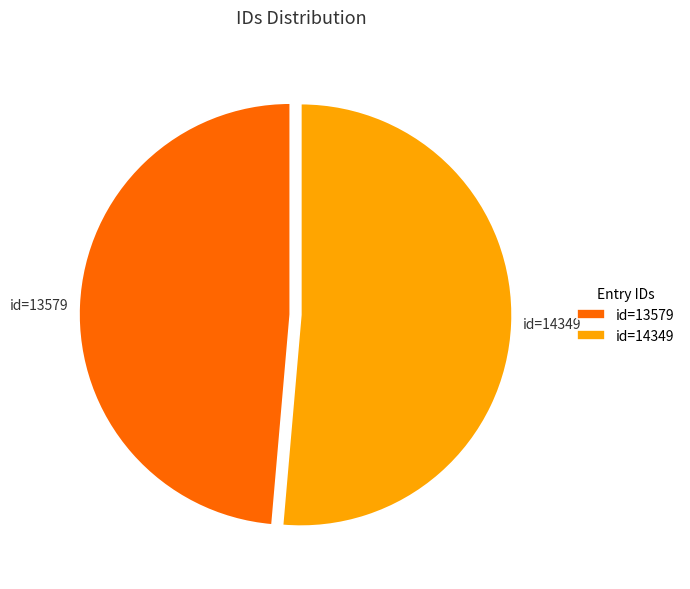

The id=14349 slice represents 45% of the pie. True or false?

False